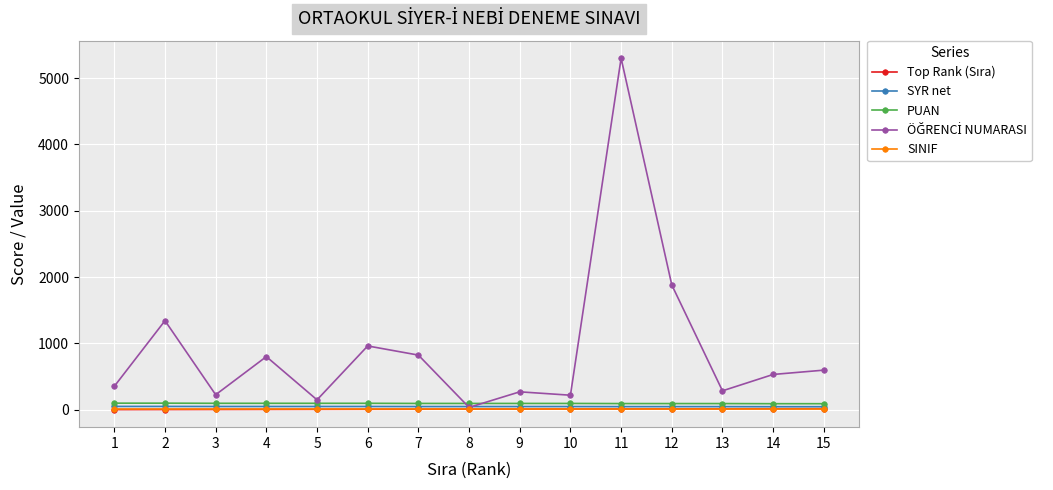

At which category is the sum across all series the highest?

11